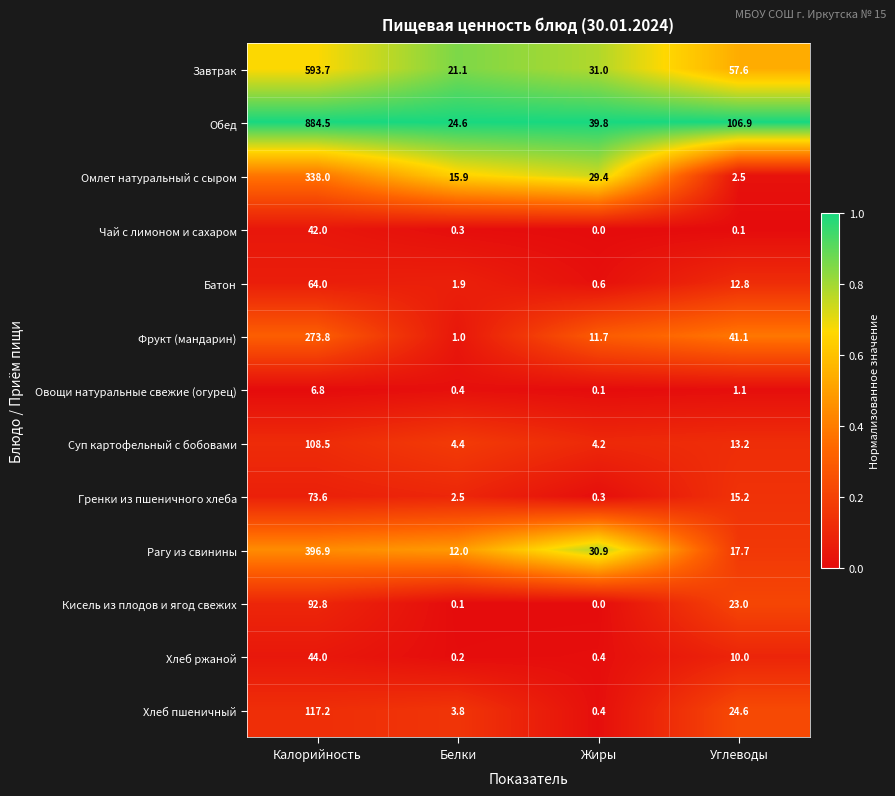

The value of Хлеб пшеничный at Жиры is 0.4. True or false?

True